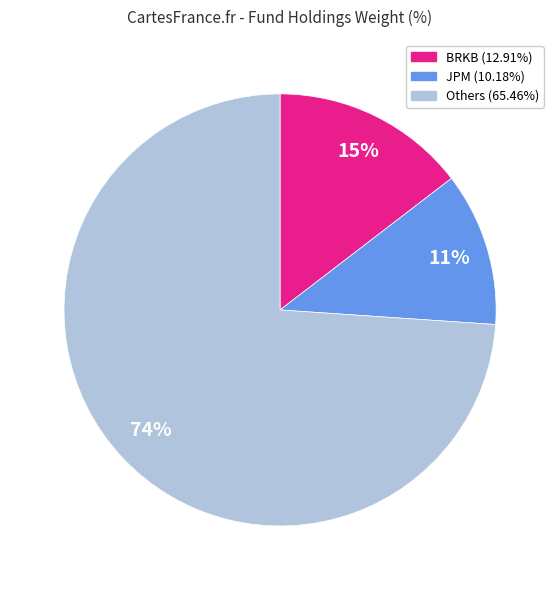

Is there any slice that represents more than half of the pie?

Yes